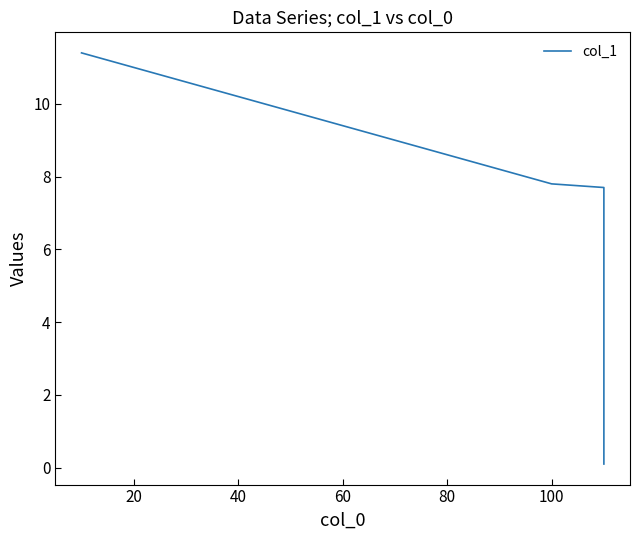

What is the value of the 6th point from the left?

8.4